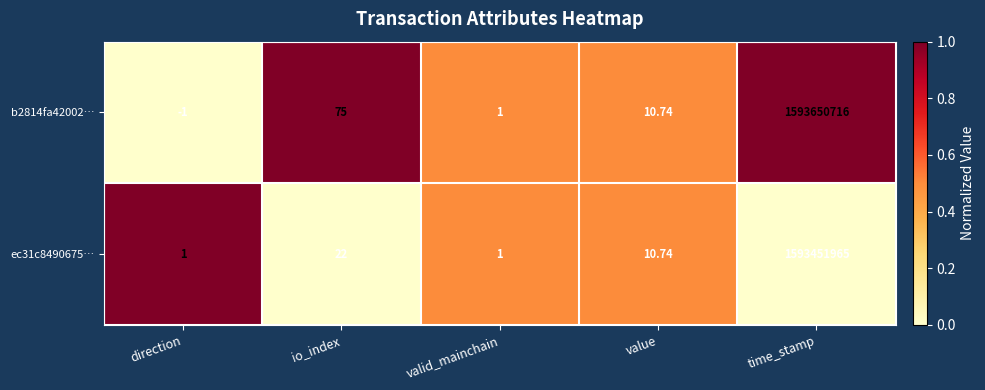

At which category is the sum across all series the highest?

time_stamp